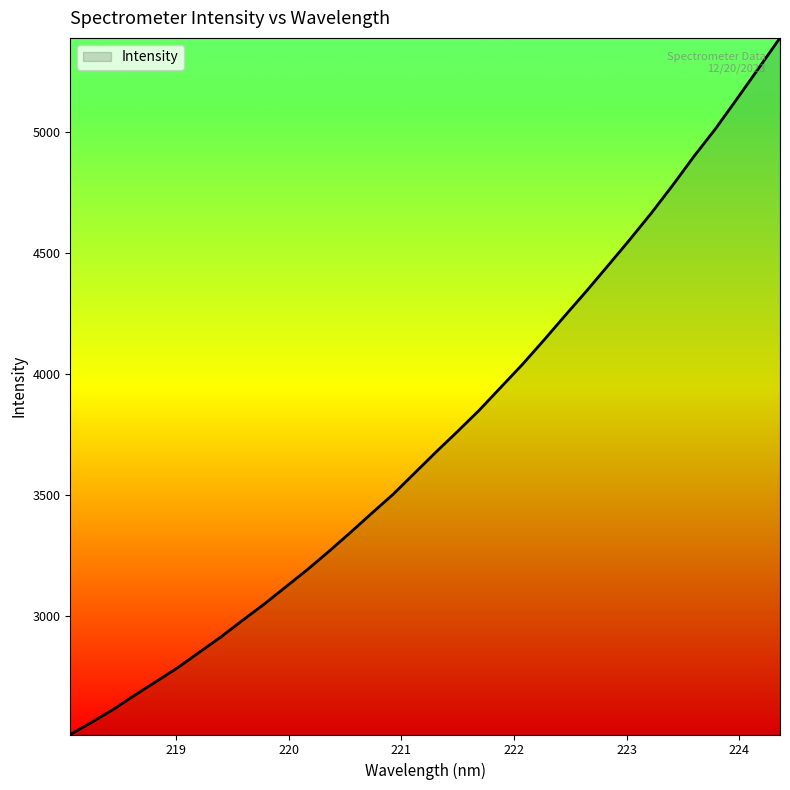

What is the difference between the maximum and minimum values?

2881.3